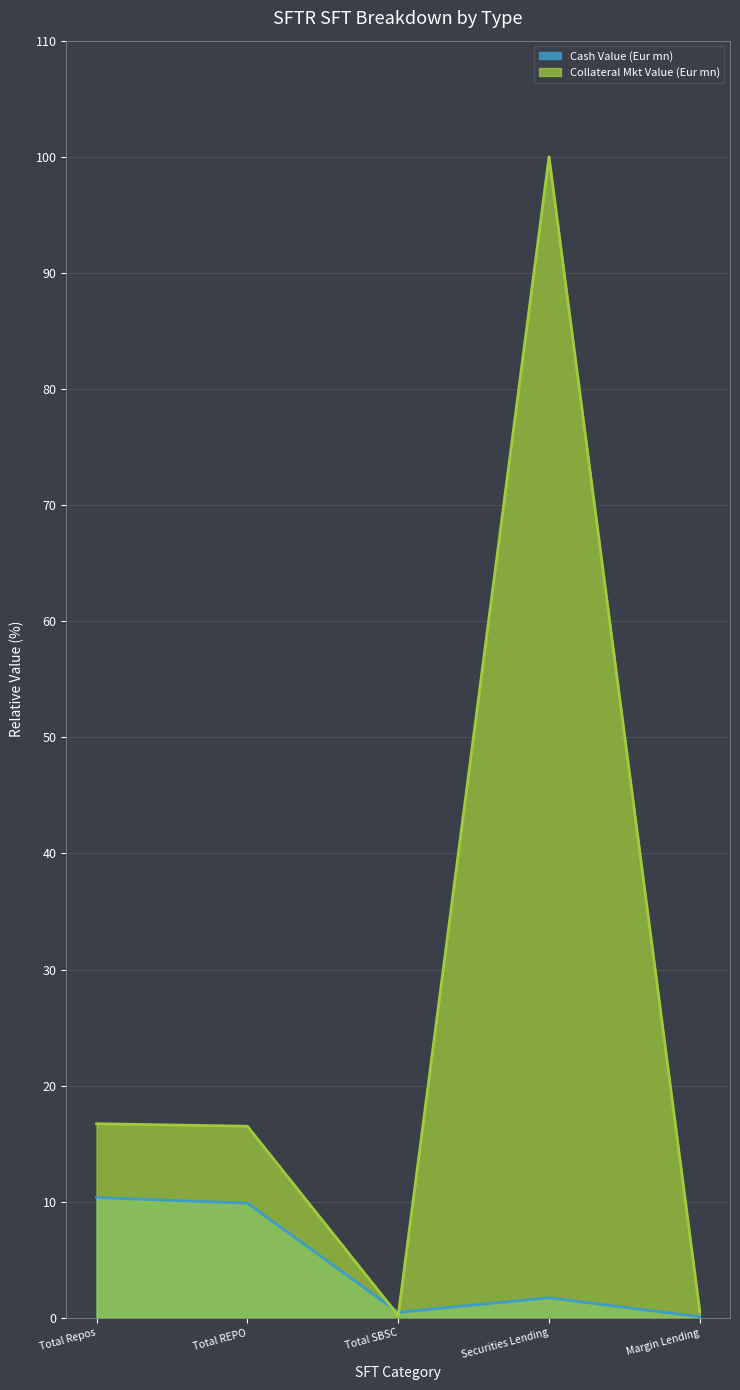

What is the average value of the Cash Value (Eur mn) series?

4.5